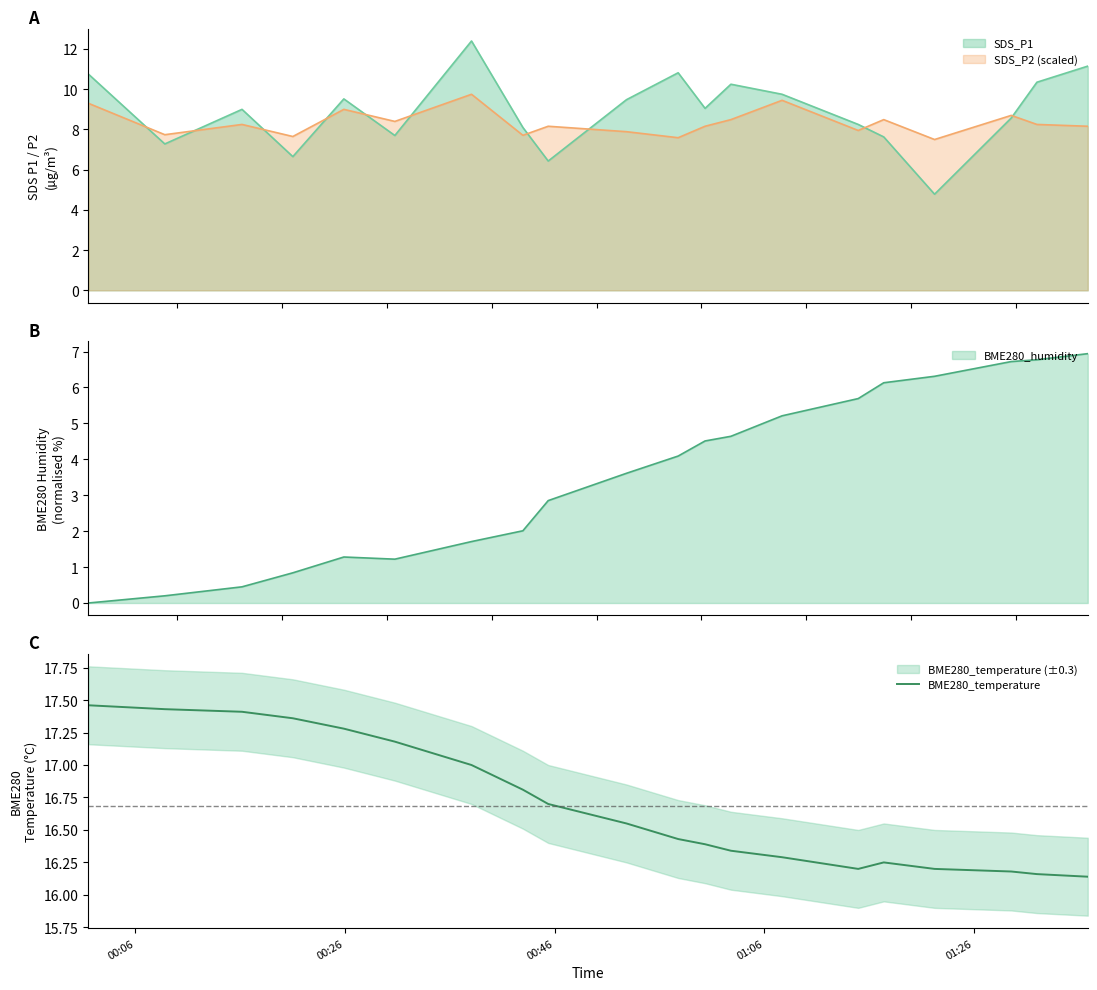

What is the greatest value displayed?

17.5